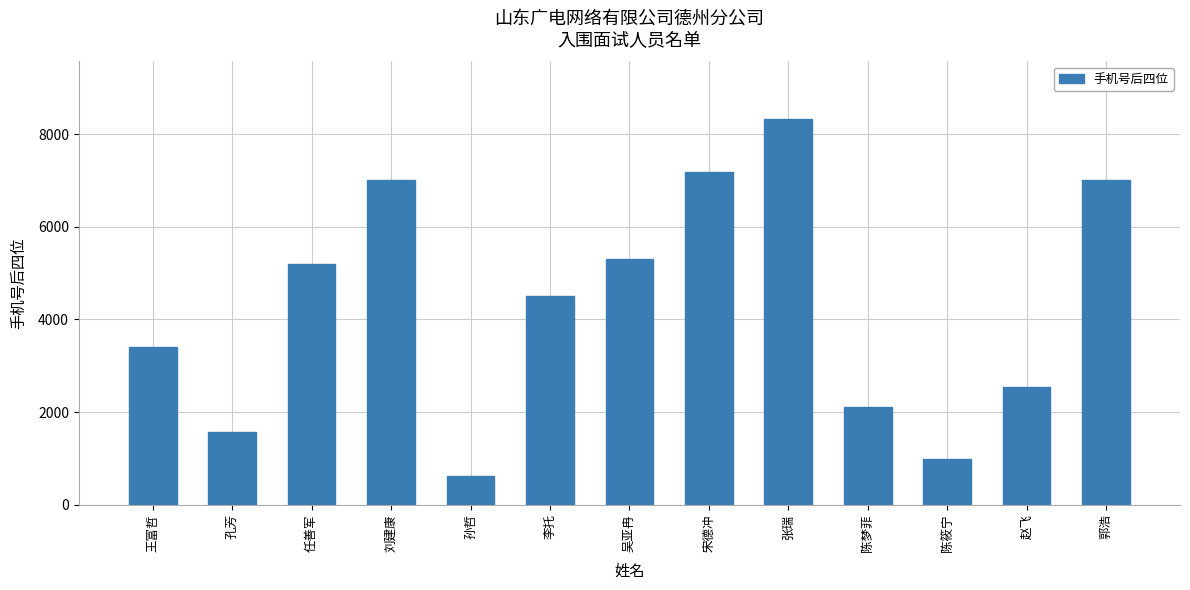

What is the label of the 4th bar from the left?

刘建康